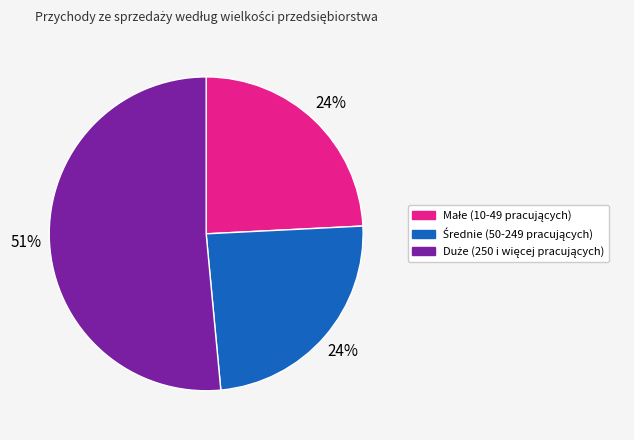

To the nearest percent, what is the average slice percentage?

33%